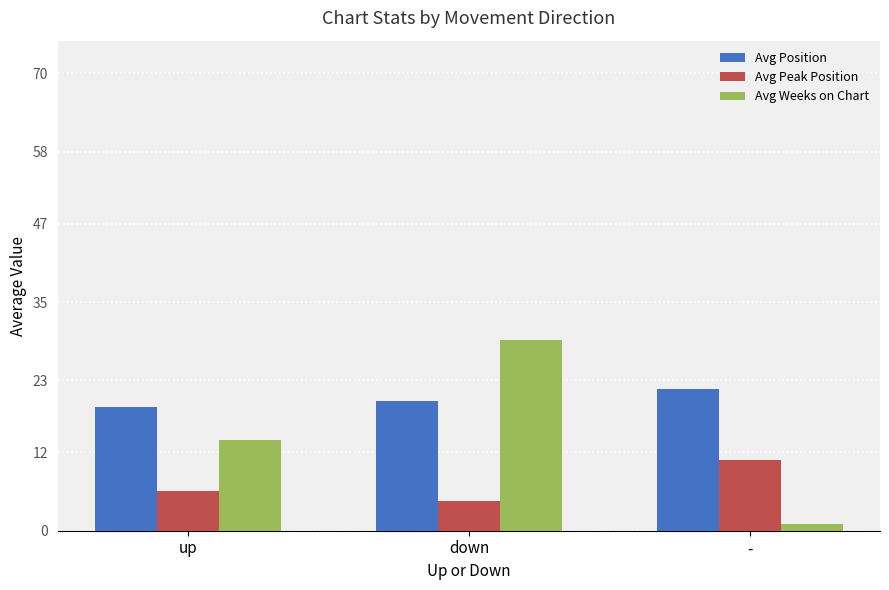

At which label is Avg Weeks on Chart closest to 15?

up